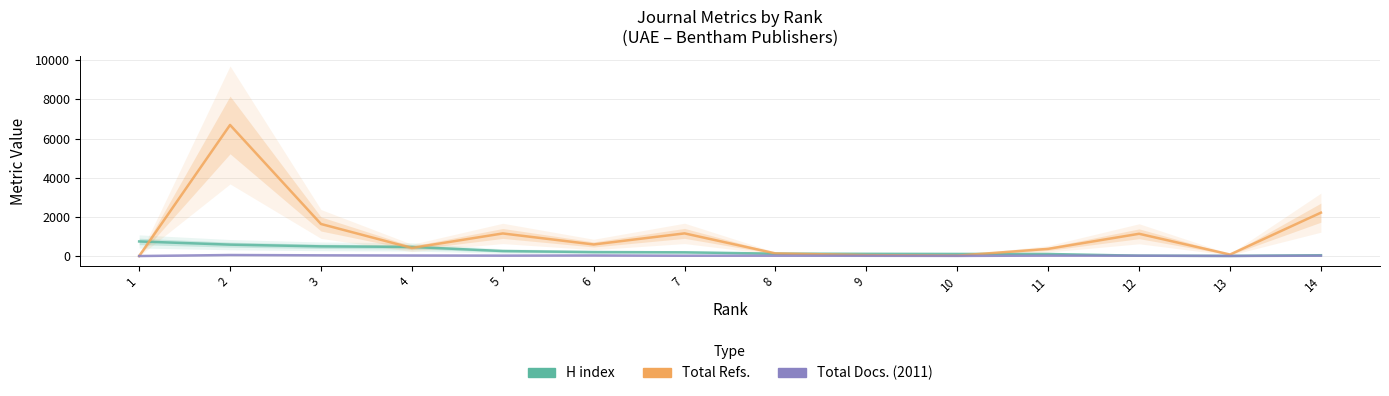

What is the maximum value for Total Refs.?

6698